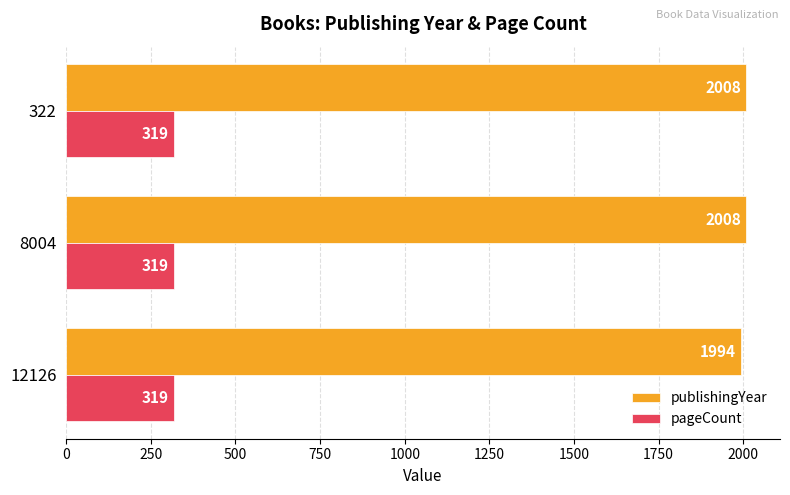

How many categories are shown in the chart?

3